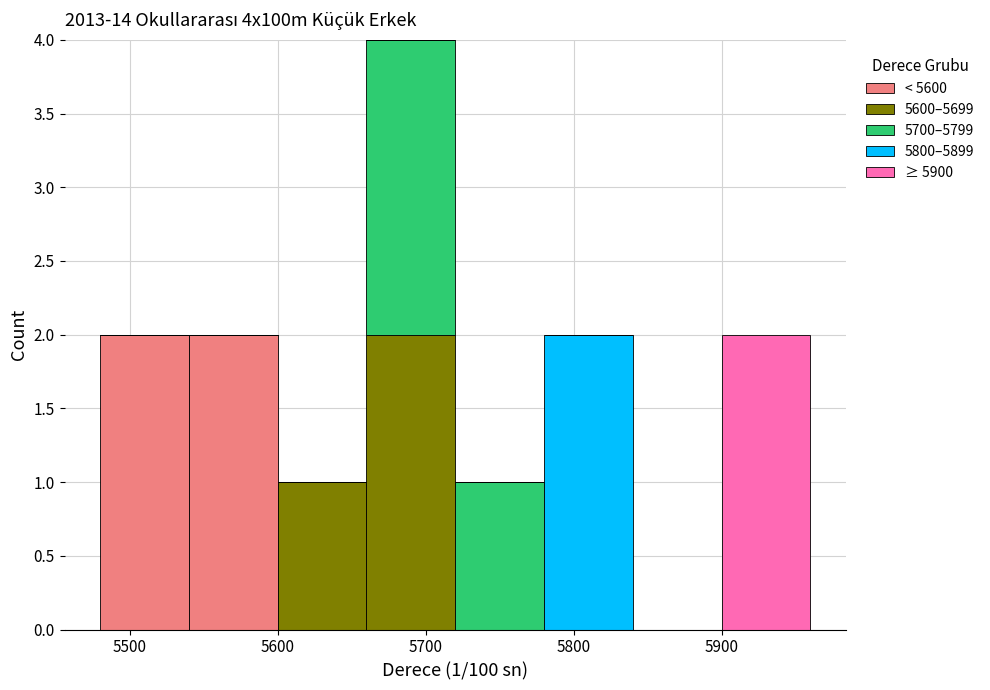

Which range on the x-axis has the tallest stacked bar (by total height)?

5660 to 5720